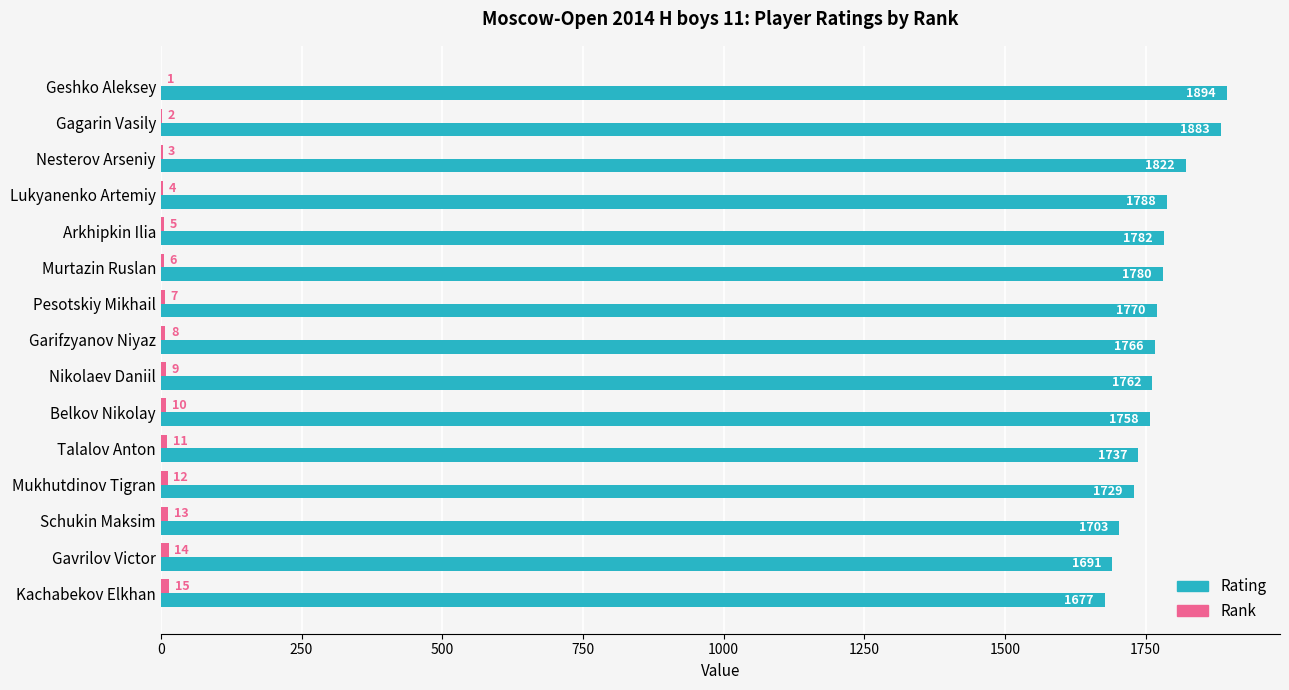

Which series changed the most between Nikolaev Daniil and Gavrilov Victor?

Rating